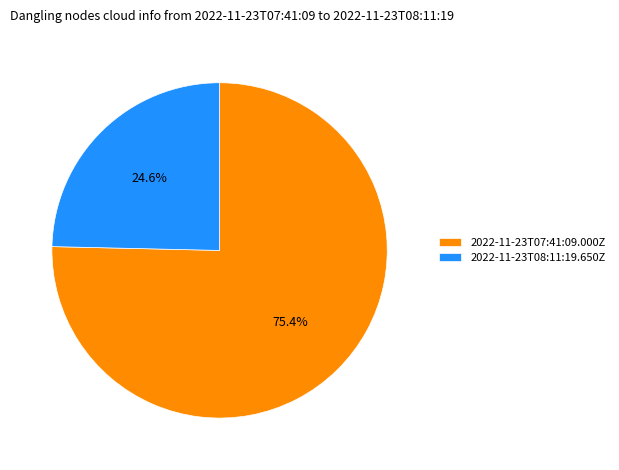

To the nearest percent, what is the combined percentage of 2022-11-23T08:11:19.650Z and 2022-11-23T07:41:09.000Z?

100%